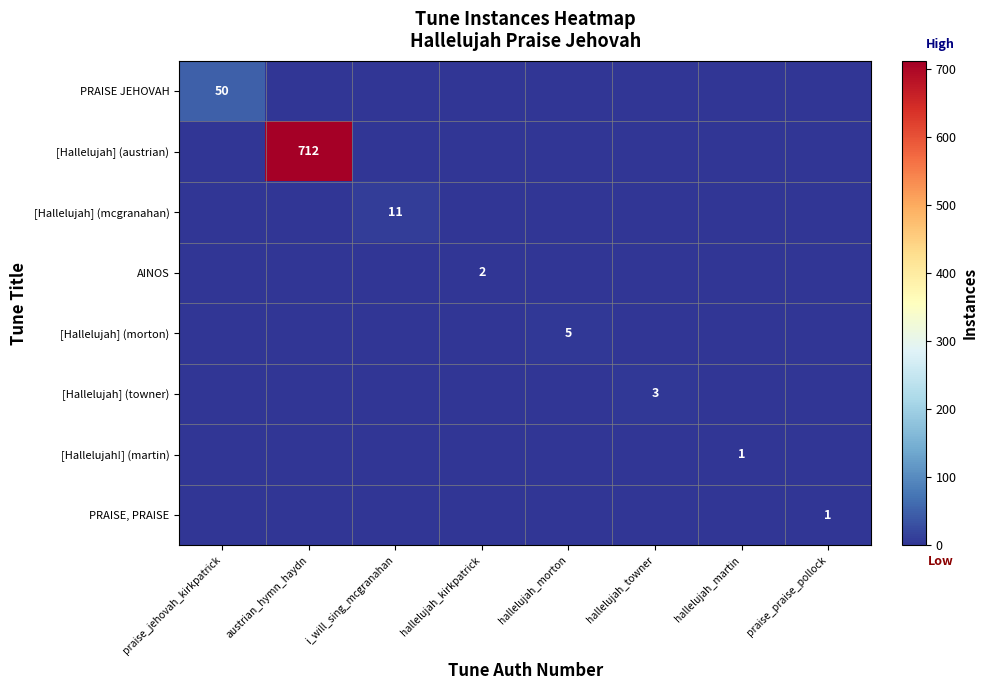

Is it true that [Hallelujah] (morton) equals 2 at hallelujah_morton?

False